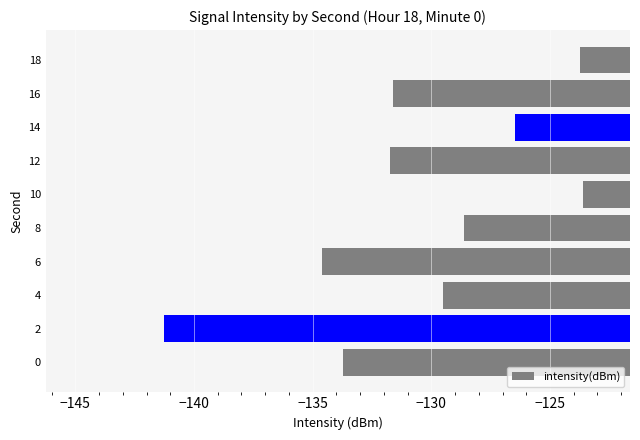

The value at 10 is -58.1. True or false?

False